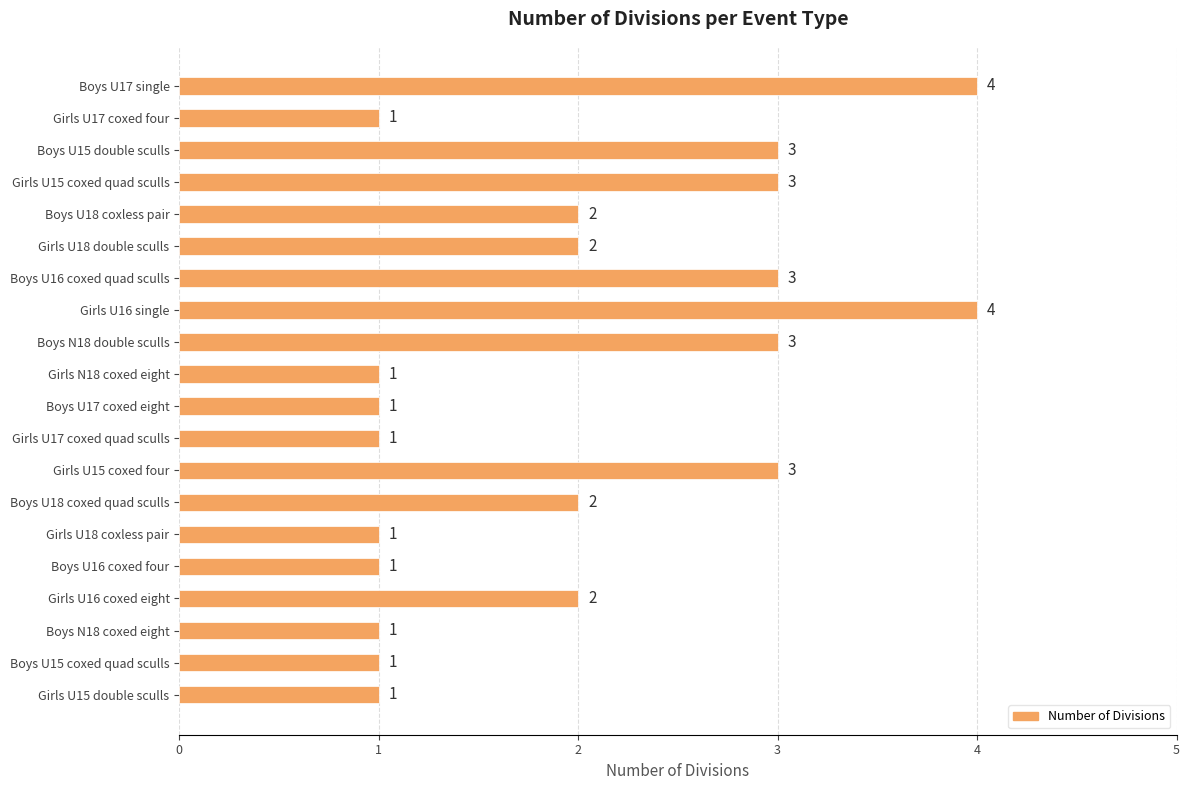

Between Boys U17 single and Boys U17 coxed eight, which is larger?

Boys U17 single